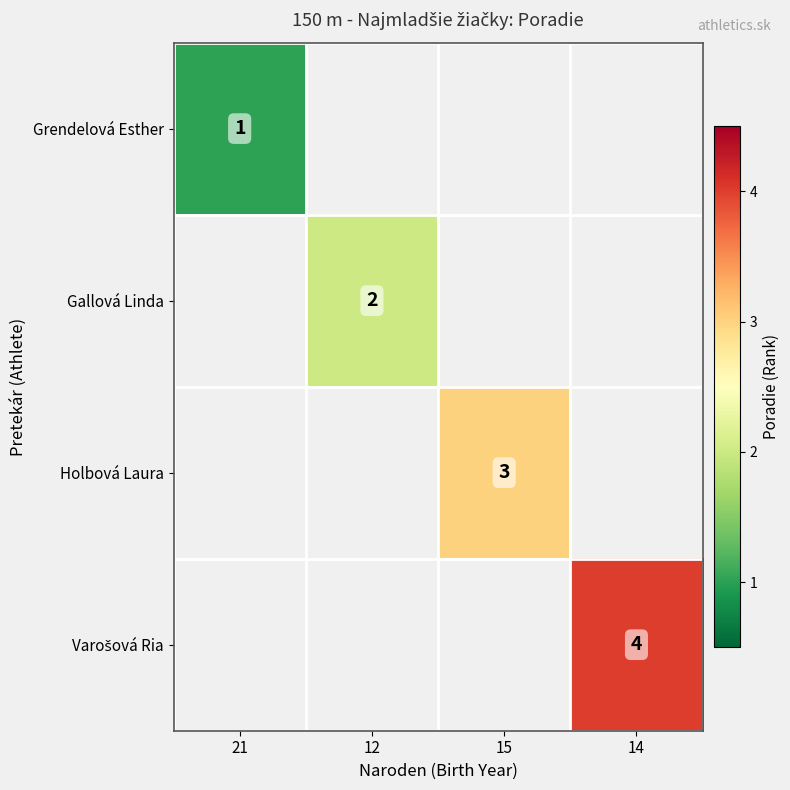

Which category has the highest value across all series?

14